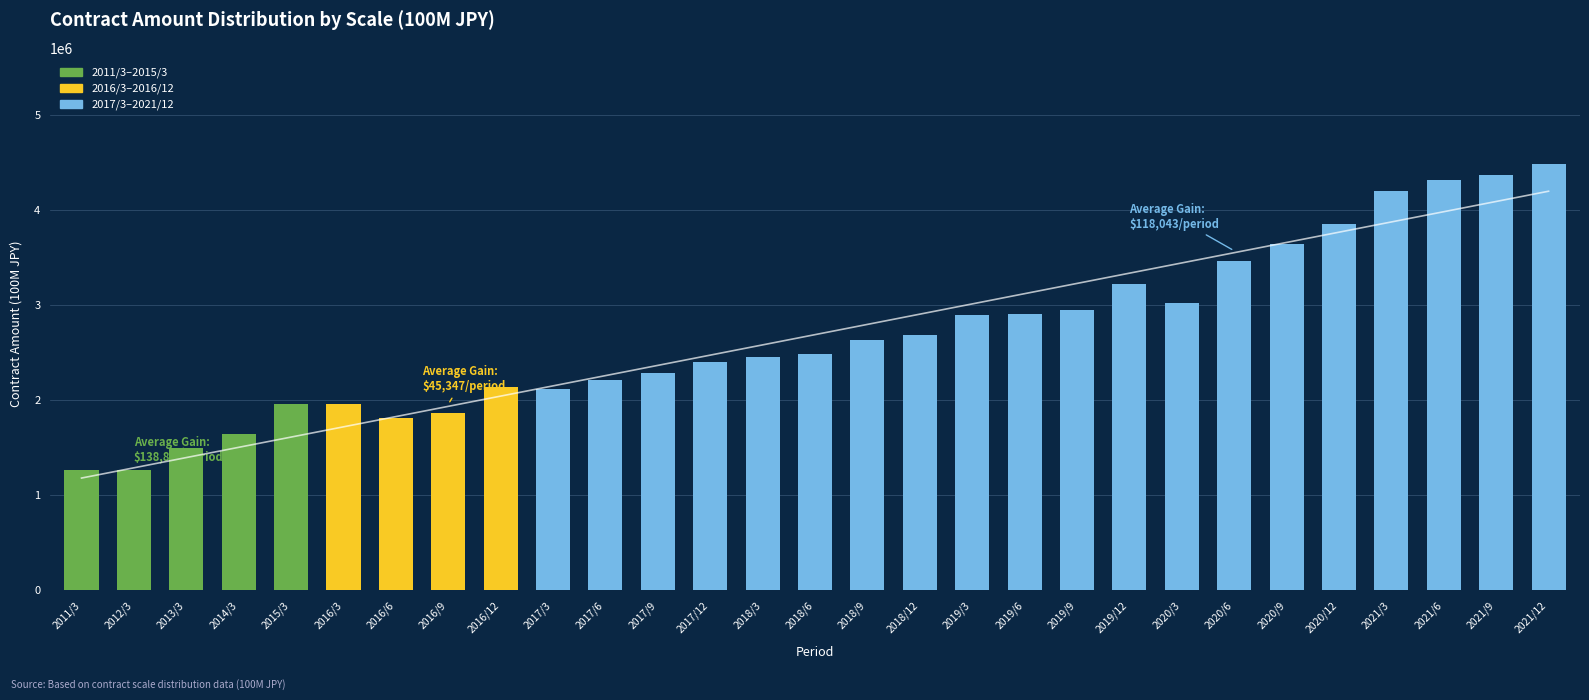

Reading left to right, list all the values displayed in this chart.

1259983.3	1260380.1	1500028.3	1645381.6	1954263.3	1956587.1	1805377.4	1862634.4	2137976.8	2120997.3	2210765.6	2285191.7	2398642.2	2451833.8	2481008.7	2629096.9	2683482.6	2891488.6	2901436.0	2945592.3	3222187.9	3021626.4	3466297.2	3642022.5	3851435.6	4196489.3	4313750.0	4368368.6	4481866.5